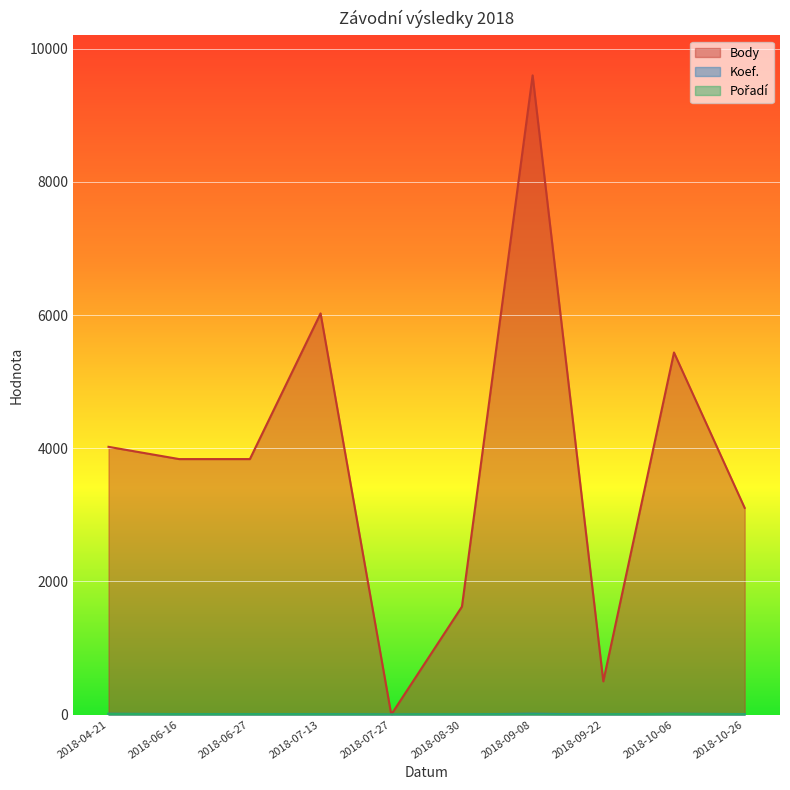

At 2018-10-06, list the series in order from largest to smallest.

Body, Koef., Pořadí